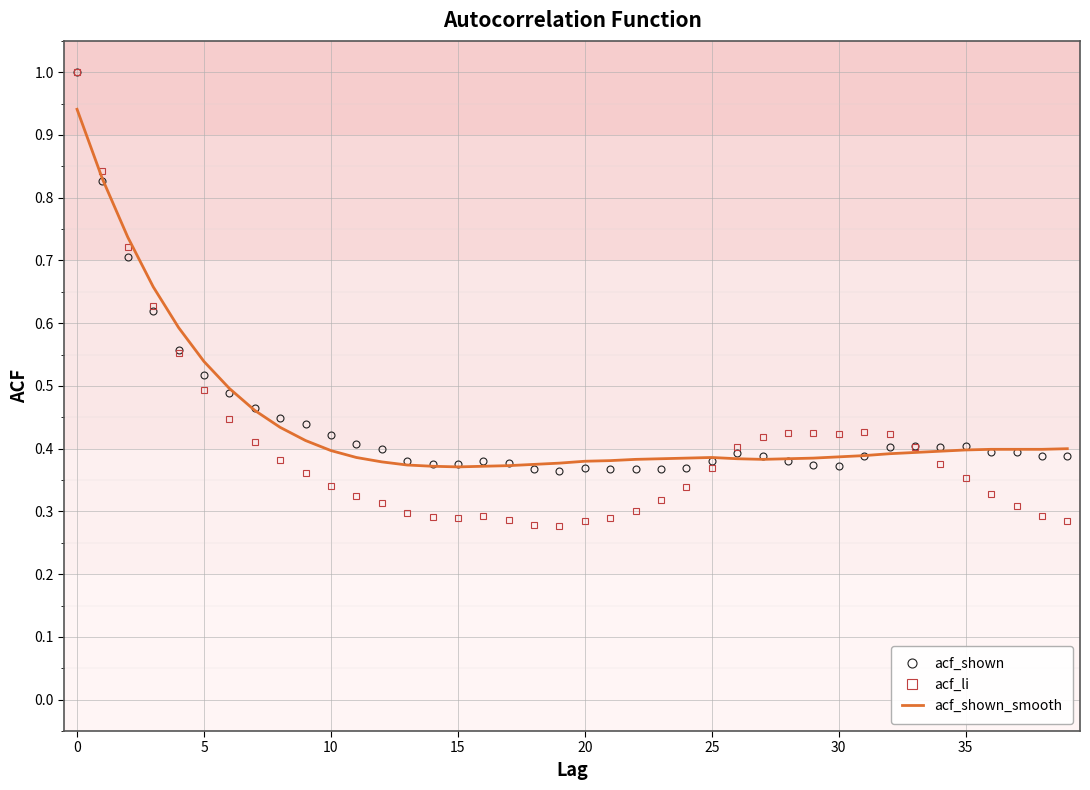

What is the maximum value shown in the chart?

1.0